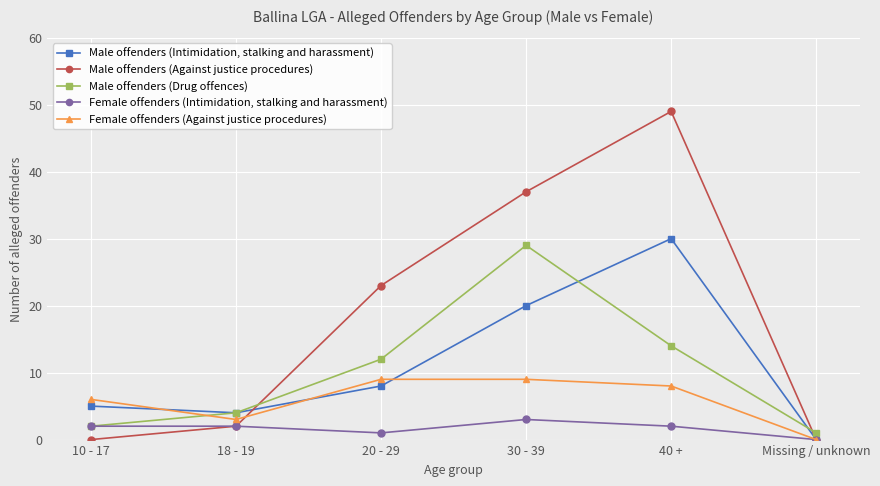

How many positive values does the Female offenders (Against justice procedures) series have?

5